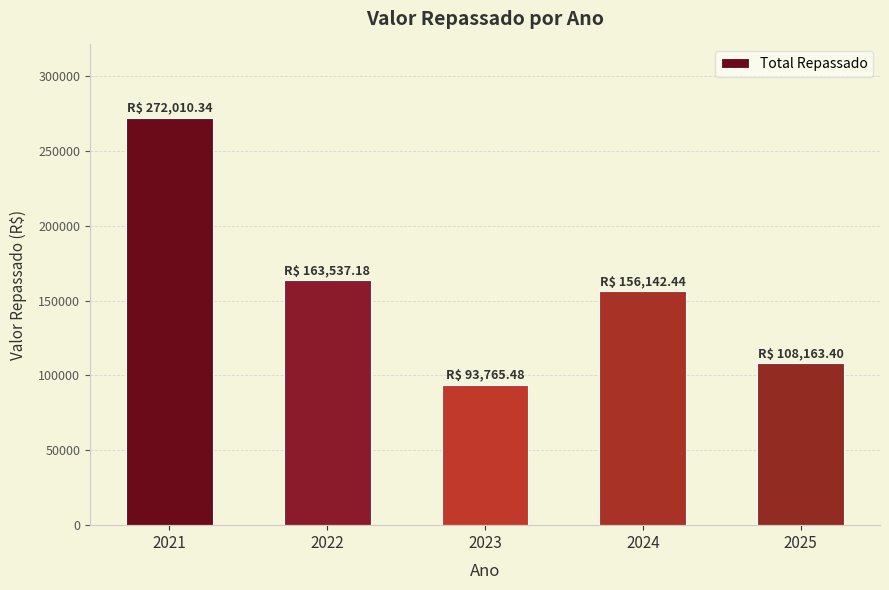

Rank the categories by value from lowest to highest.

2023, 2025, 2024, 2022, 2021